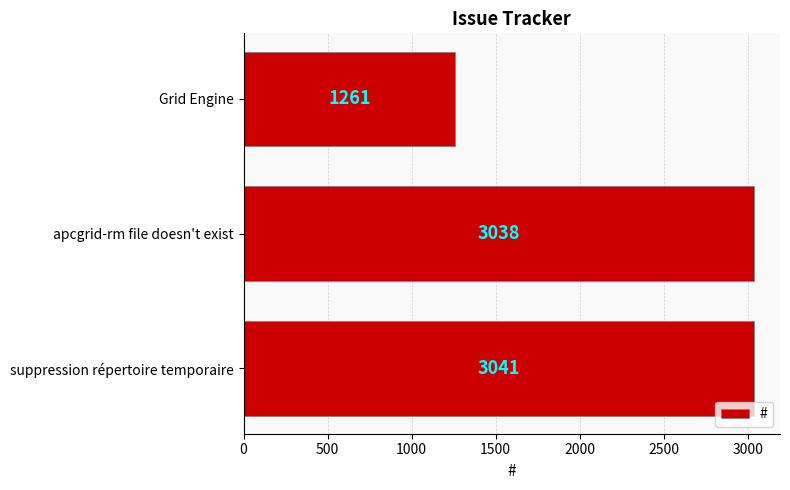

What is the sum of the values at apcgrid-rm file doesn't exist and Grid Engine?

4299